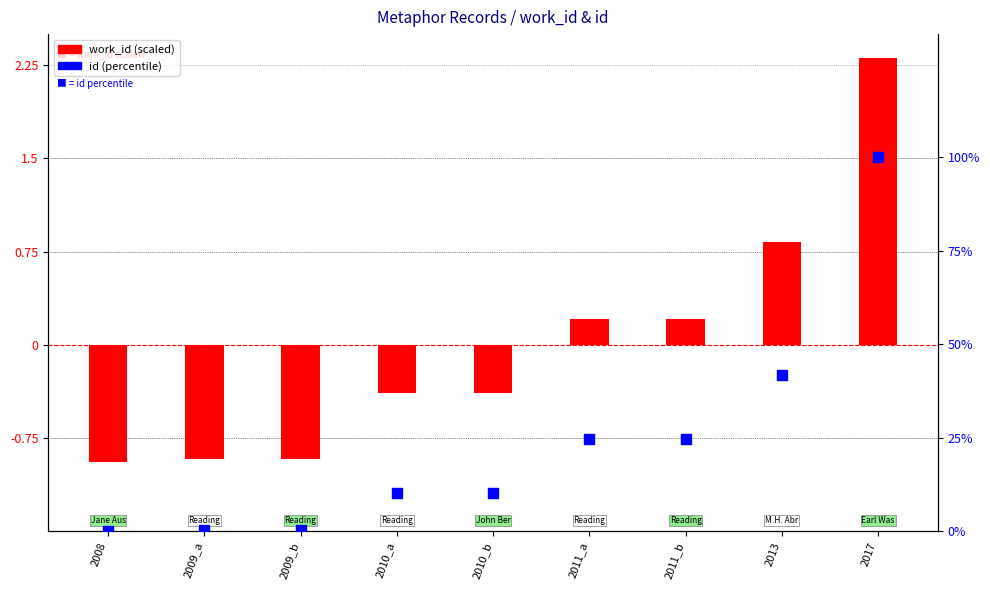

What are all the series names shown in the legend?

work_id (scaled), id (scaled)